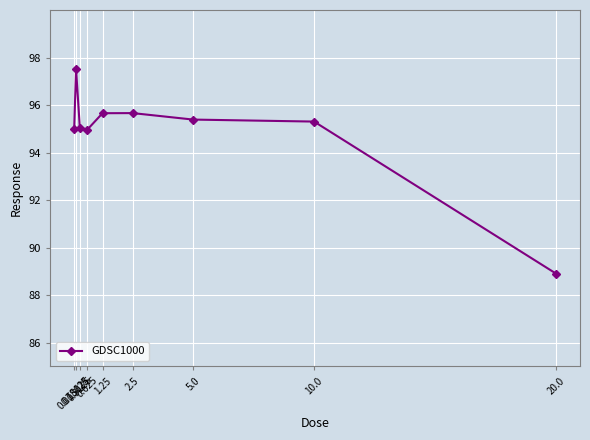

Is it true that the value at 10.0 is 34.8?

False